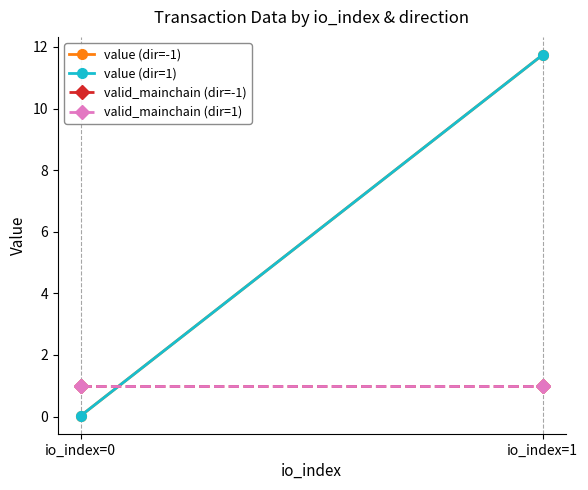

Reading right to left, extract all data points from this chart.

value (dir=-1): 11.7	0.0
value (dir=1): 11.7	0.0
valid_mainchain (dir=-1): 1.0	1.0
valid_mainchain (dir=1): 1.0	1.0